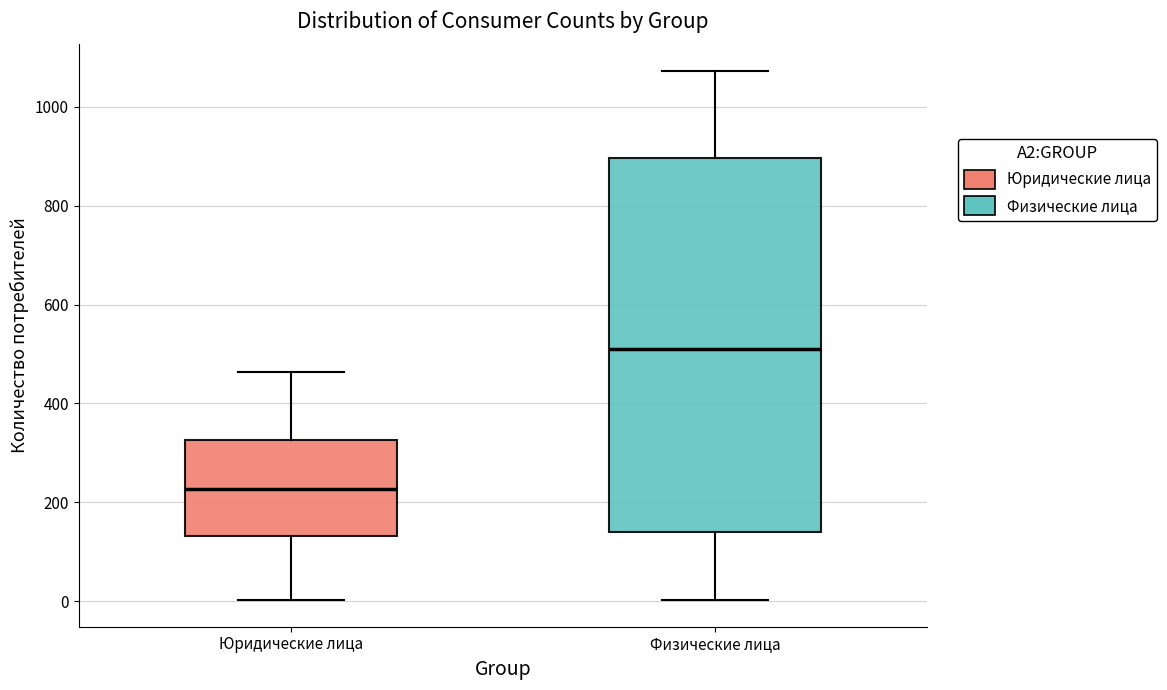

Where is the upper edge of the box for Физические лица on the y-axis? The values are not printed on the chart, so give them approximately, as read against the axis.

900